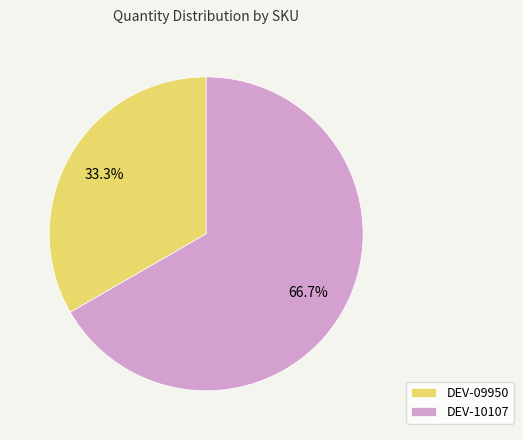

How many segments does this pie chart have?

2